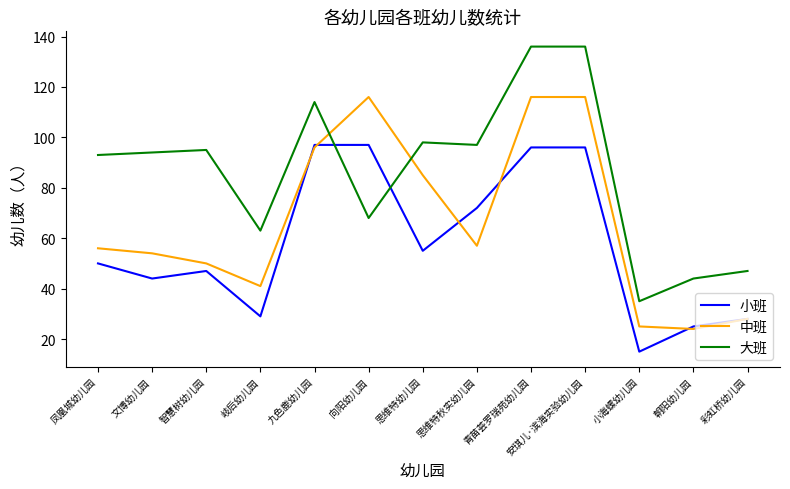

Is the value of 中班 at 小海螺幼儿园 greater than the value of 大班 at 彩虹桥幼儿园?

No